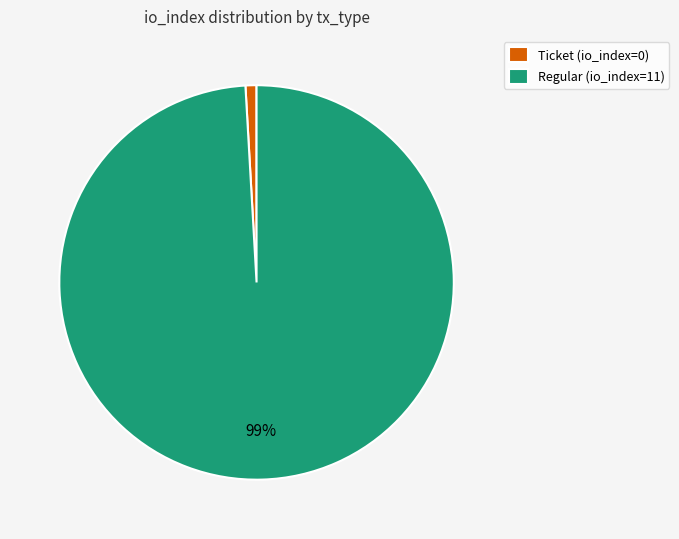

True or false: Ticket (io_index=0) accounts for 9% of the total.

False